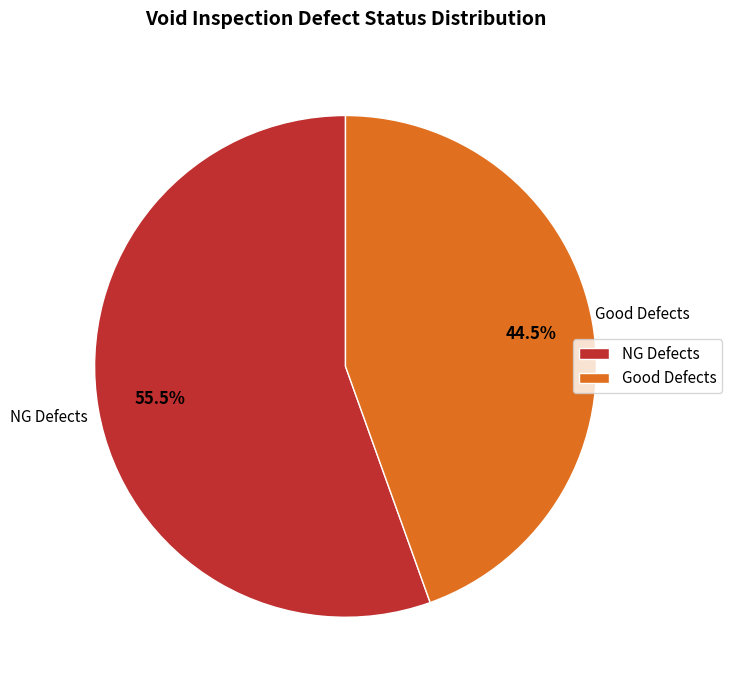

Which slice represents more than half of the pie?

NG Defects